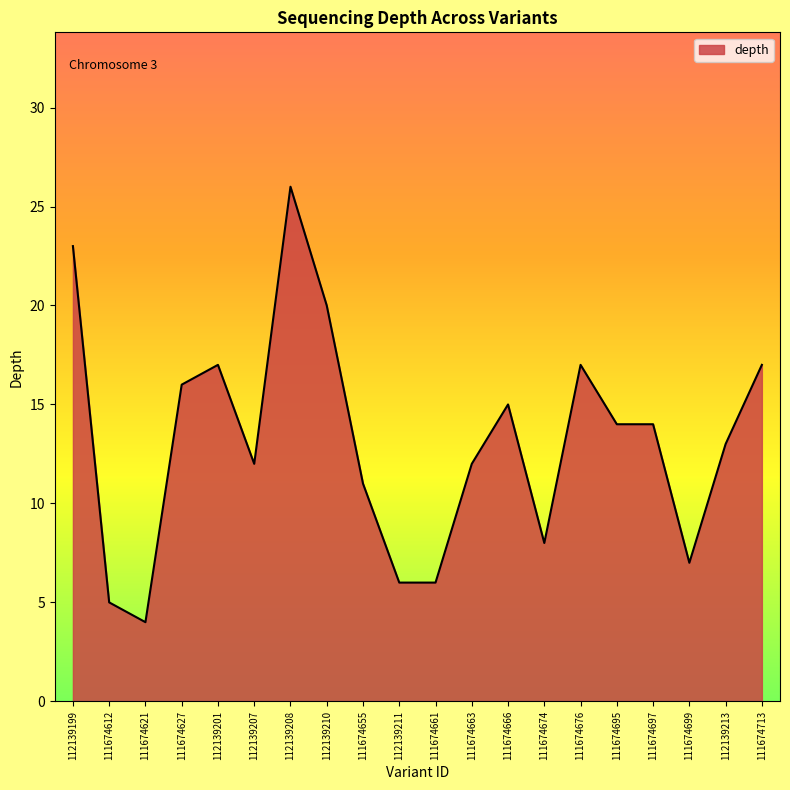

What is the change in value from 111674627 to 112139201?

+1